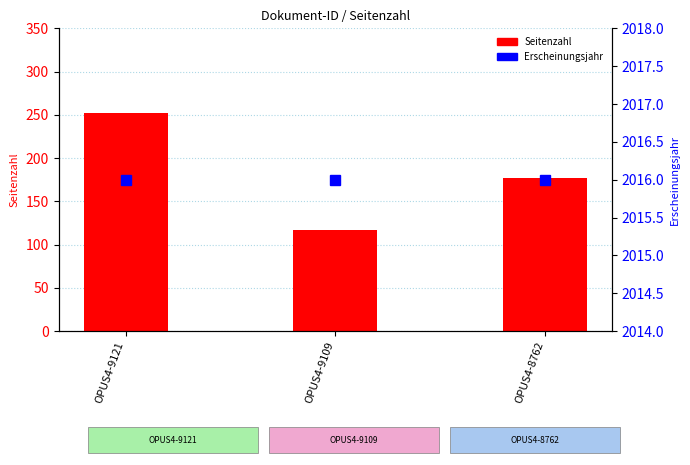

Between OPUS4-9121 and OPUS4-8762, which series saw the biggest shift?

Seitenzahl